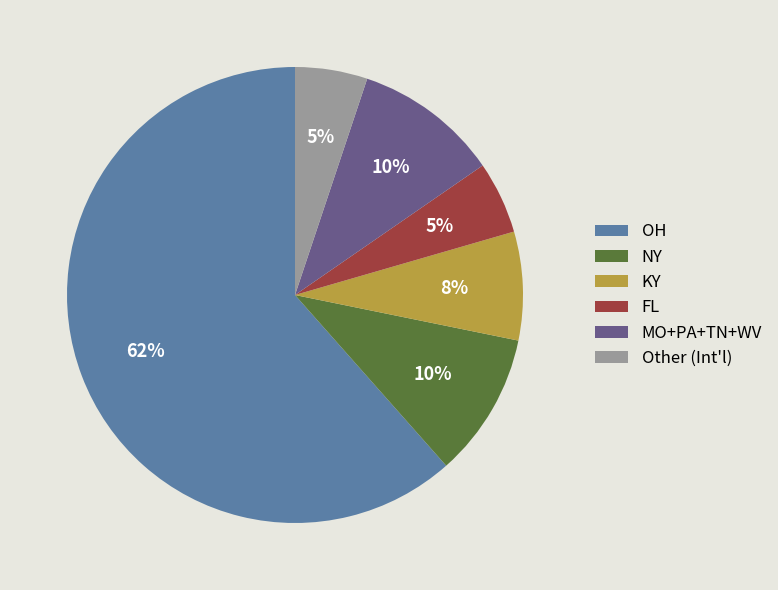

The FL slice represents 1% of the pie. True or false?

False